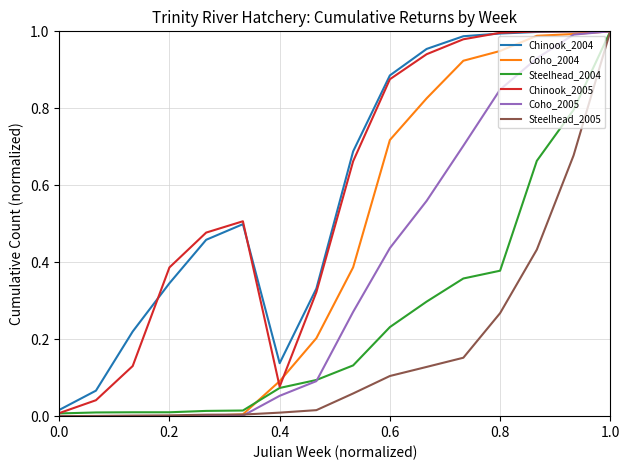

Is it true that Chinook_2005 equals 0.0 at 0.0?

True